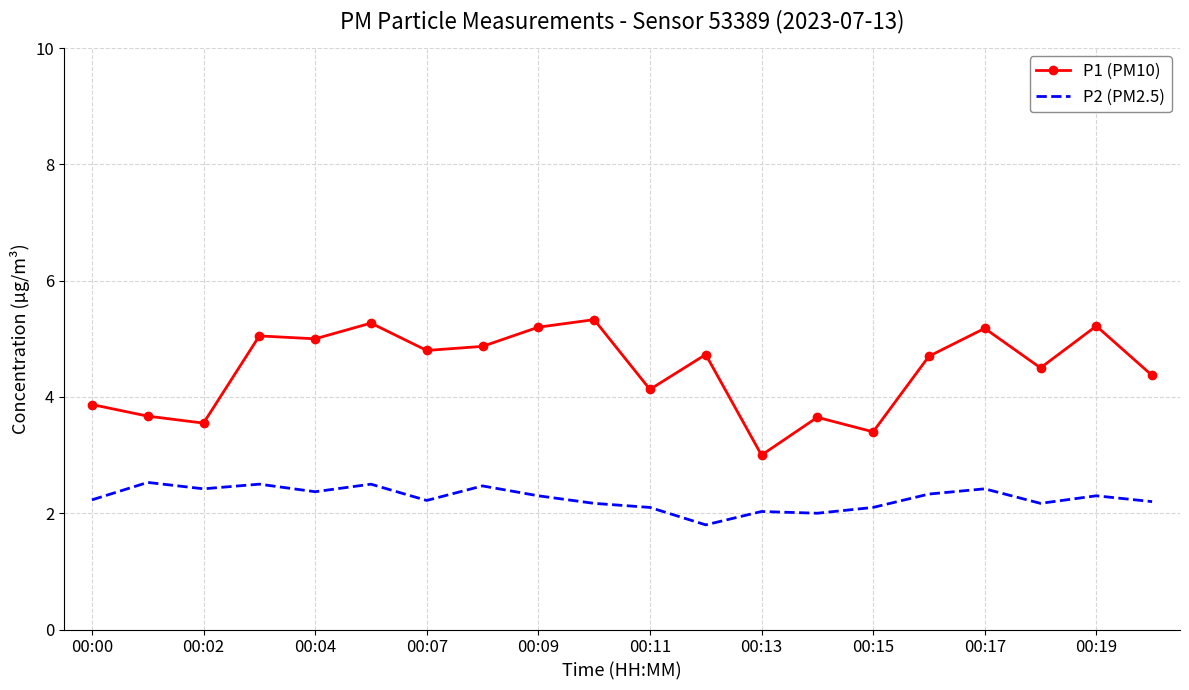

What is the difference between the maximum and minimum values in the P1 (PM10) series?

2.3